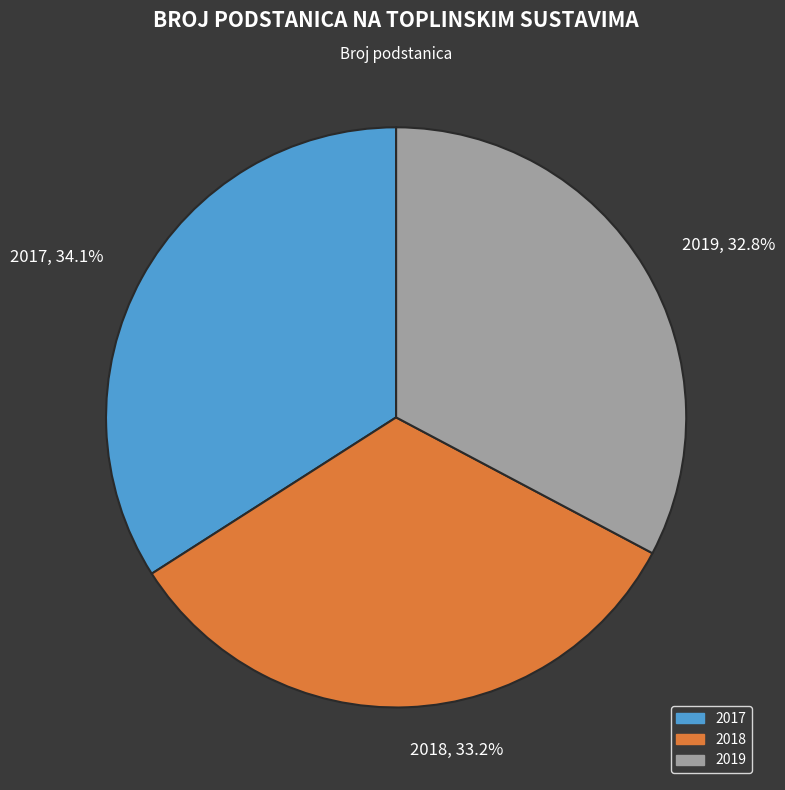

To the nearest percent, what portion does 2019 represent?

33%